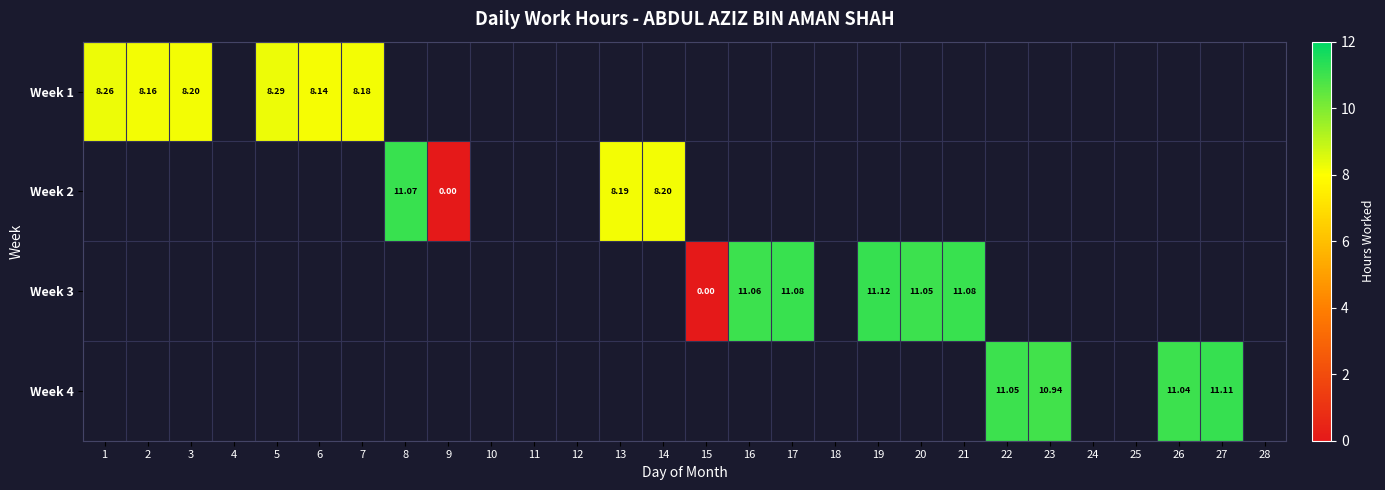

True or false: Week 1 has a value of 8.3 at 5.

True